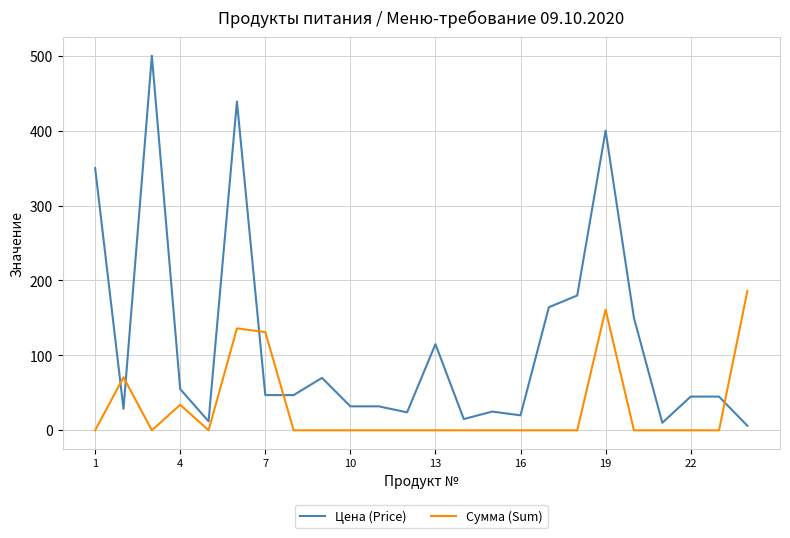

Which series ends up on top after the final intersection of Сумма (Sum) and Цена (Price)?

Сумма (Sum)